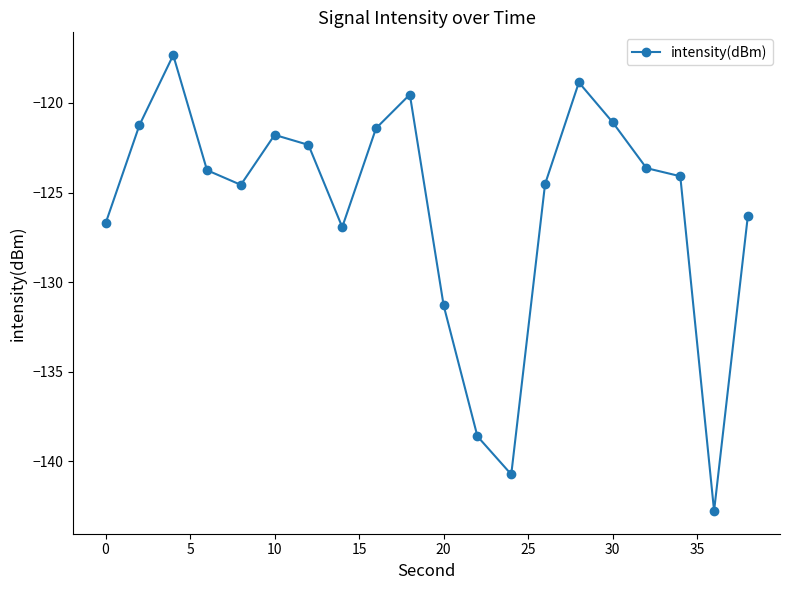

What is the sum of all values?

-2517.5